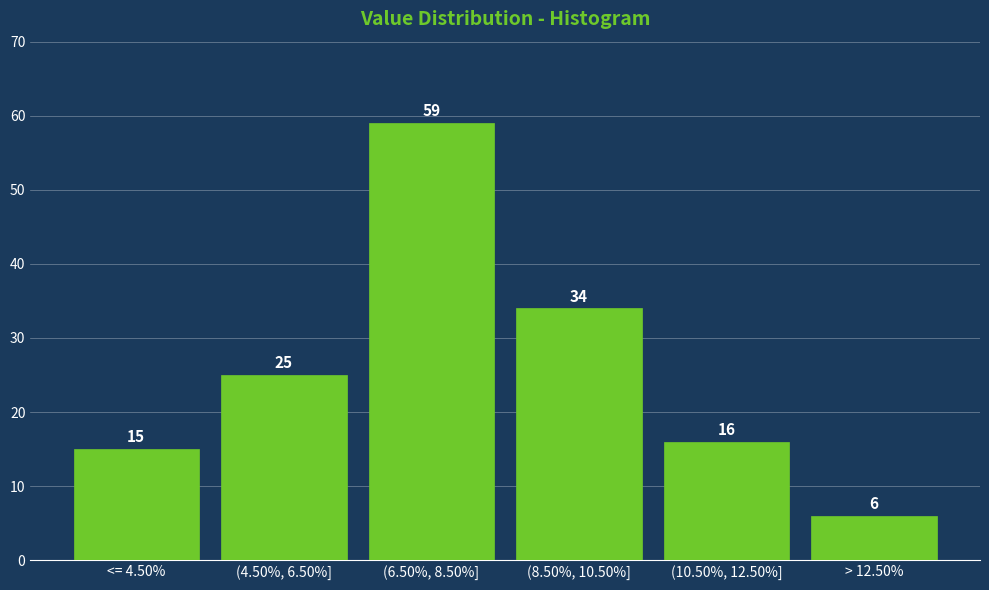

Reading left to right, transcribe all the data shown in this chart.

<= 4.50%=15	(4.50%, 6.50%]=25	(6.50%, 8.50%]=59	(8.50%, 10.50%]=34	(10.50%, 12.50%]=16	> 12.50%=6